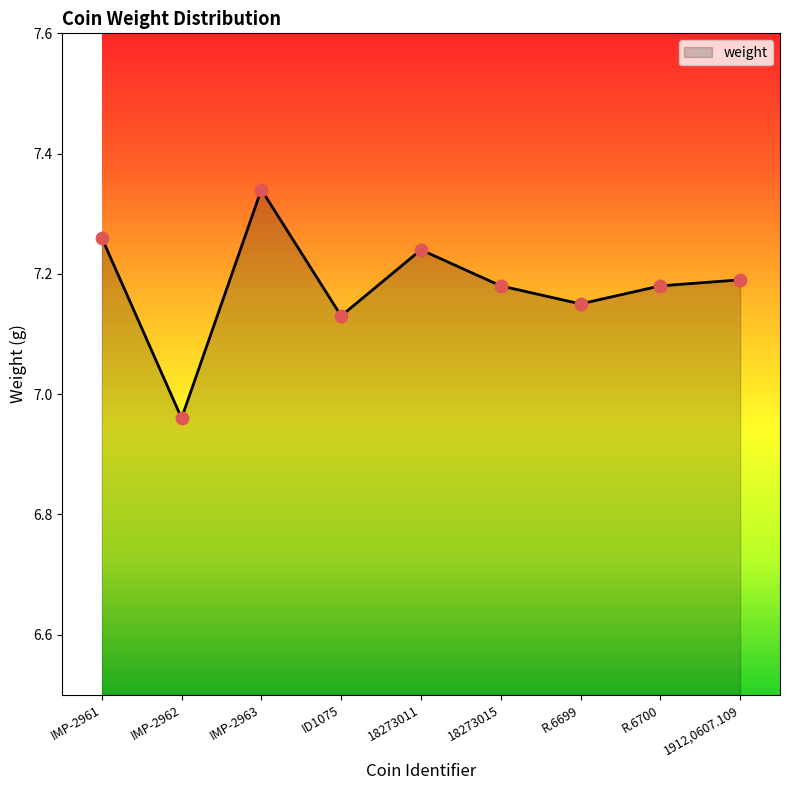

What is the ratio of the value at IMP-2962 to the value at 1912,0607.109?

1.0